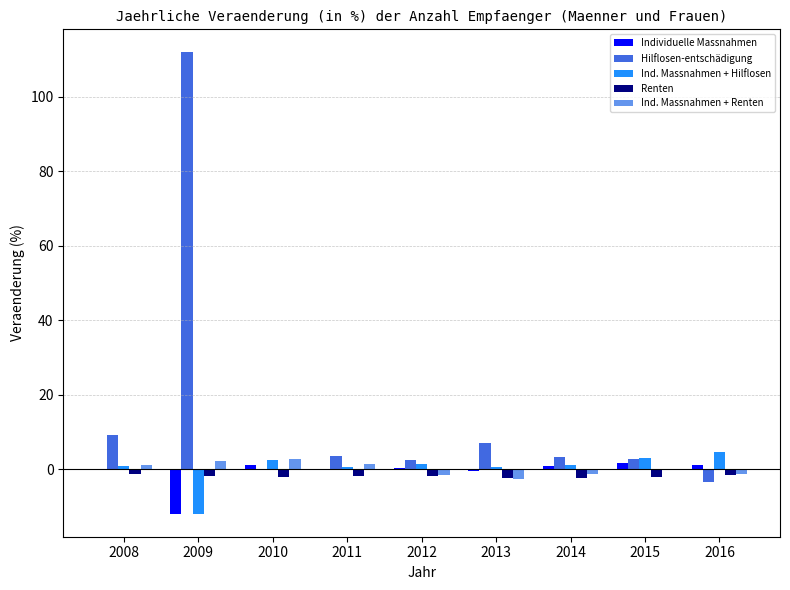

True or false: Renten has a value of -1.8 at 2009.

True